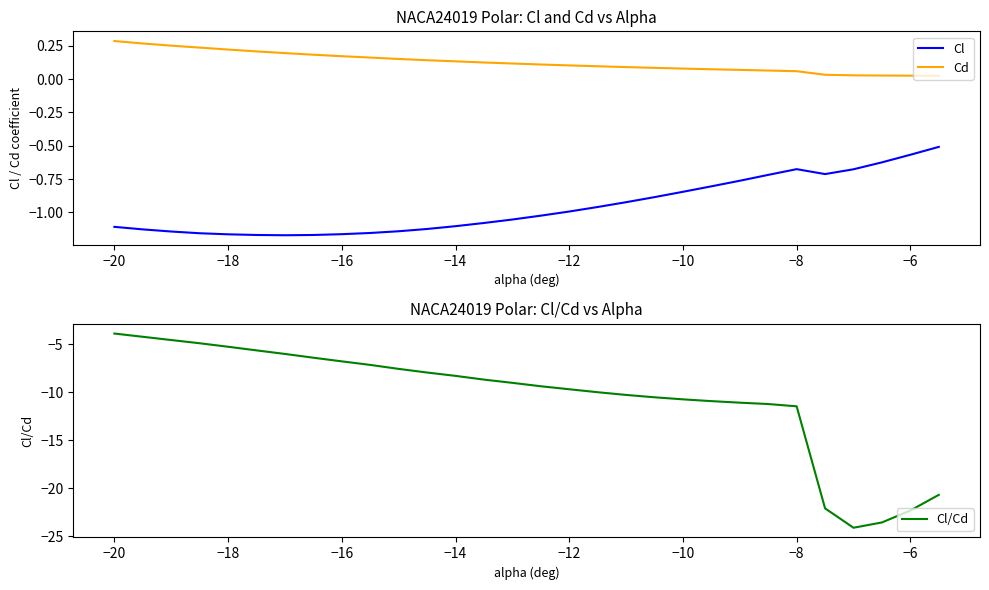

Is the value of Cl at −16 greater than the value of Cd at −12?

No